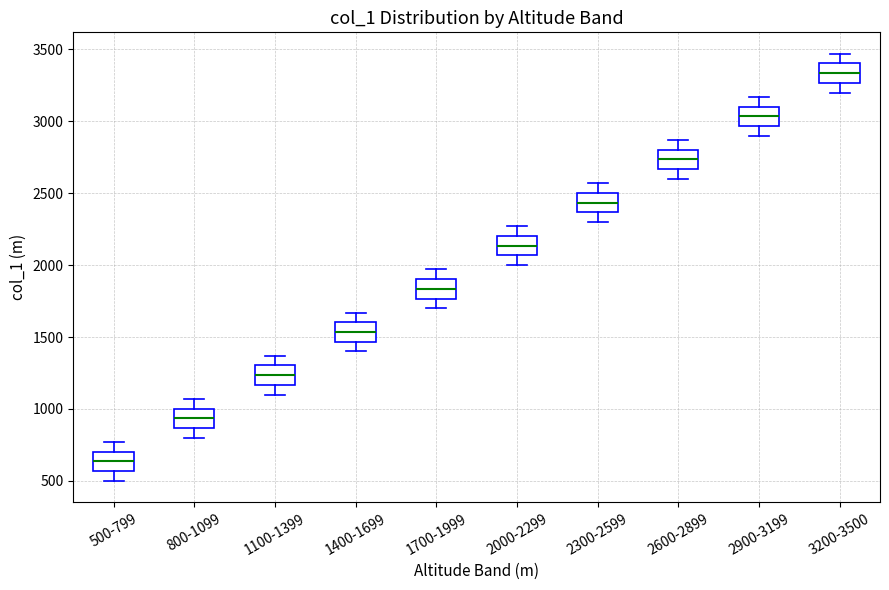

Reading left to right, read every box against the y-axis: the position of its median line, the range the box covers, and the ends of its whiskers. The values are not printed on the chart, so give them approximately, as read against the axis.

500-799: median 650, box 550 to 700, whiskers 500 to 750
800-1099: median 950, box 850 to 1000, whiskers 800 to 1050
1100-1399: median 1250, box 1150 to 1300, whiskers 1100 to 1350
1400-1699: median 1550, box 1450 to 1600, whiskers 1400 to 1650
1700-1999: median 1850, box 1750 to 1900, whiskers 1700 to 1950
2000-2299: median 2150, box 2050 to 2200, whiskers 2000 to 2250
2300-2599: median 2450, box 2350 to 2500, whiskers 2300 to 2550
2600-2899: median 2750, box 2650 to 2800, whiskers 2600 to 2850
2900-3199: median 3050, box 2950 to 3100, whiskers 2900 to 3150
3200-3500: median 3350, box 3250 to 3400, whiskers 3200 to 3450